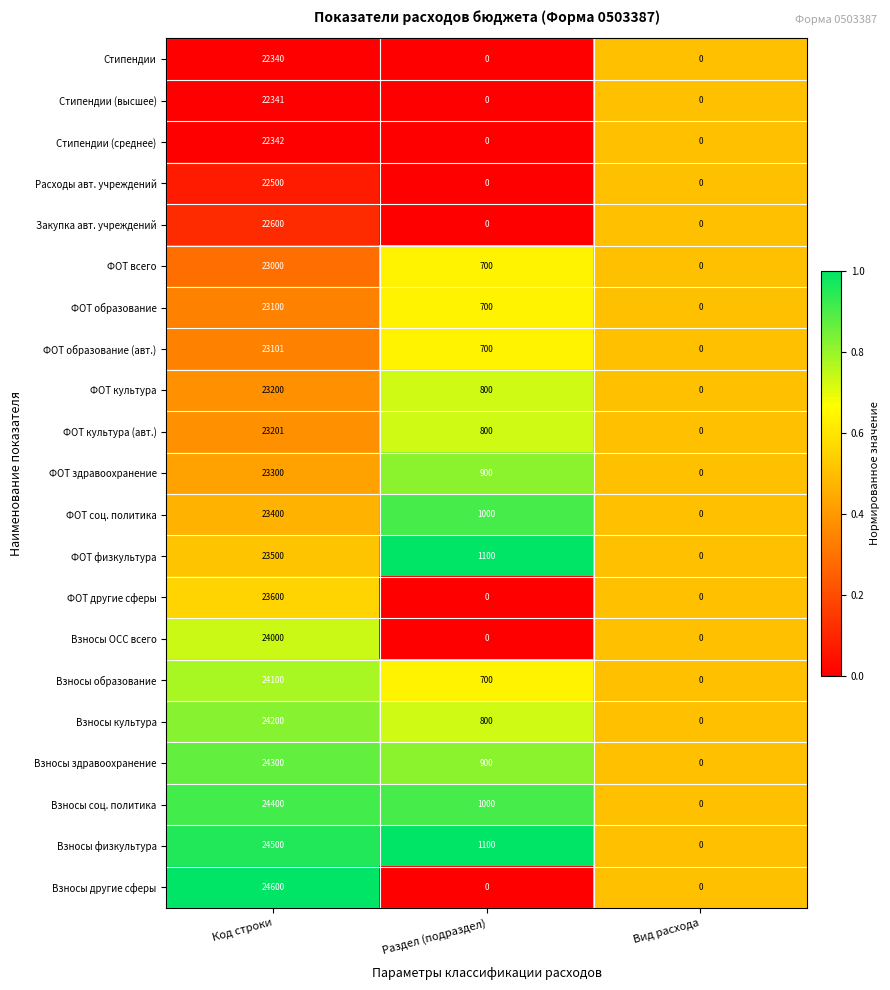

The value of Взносы физкультура at Раздел (подраздел) is 1536. True or false?

False